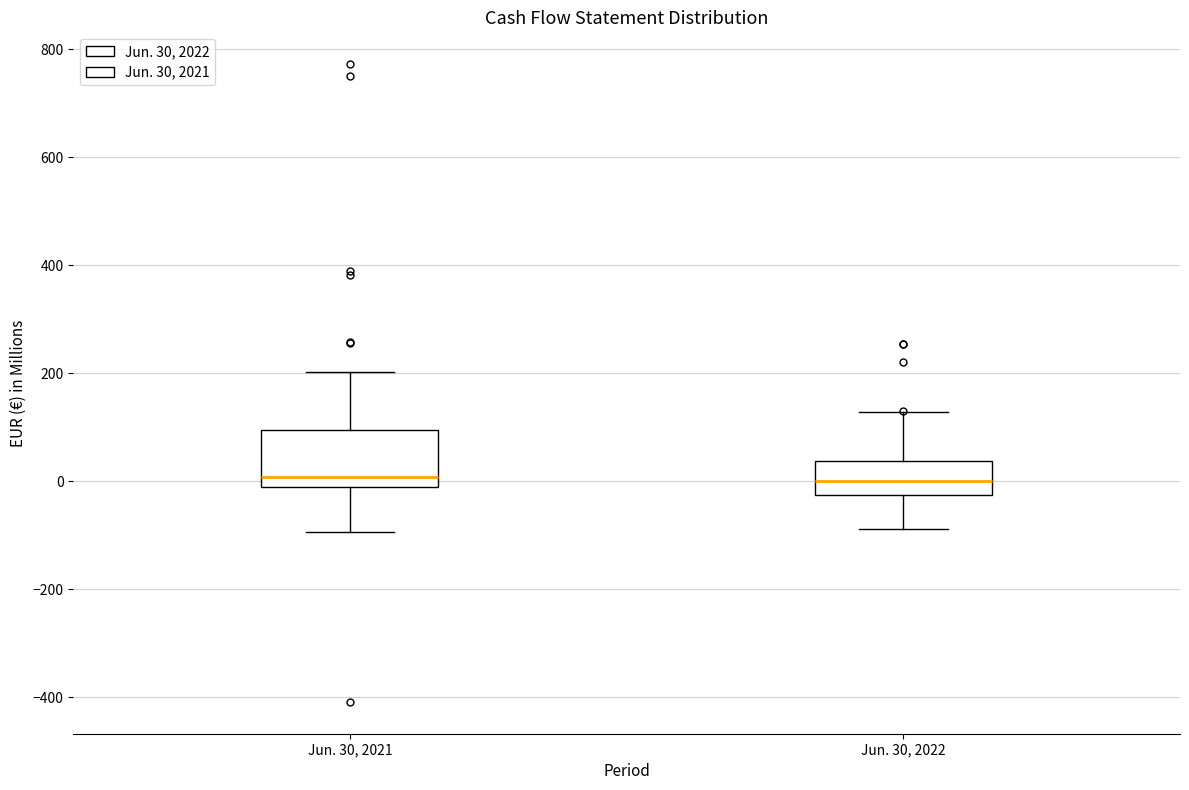

Reading left to right, transcribe this box plot: for each box, give where its median line is, the range the box spans, and where its two whiskers end, as read against the y-axis. The values are not printed on the chart, so give them approximately, as read against the axis.

Jun. 30, 2021: median 0, box -20 to 100, whiskers -100 to 200
Jun. 30, 2022: median 0, box -20 to 40, whiskers -80 to 120